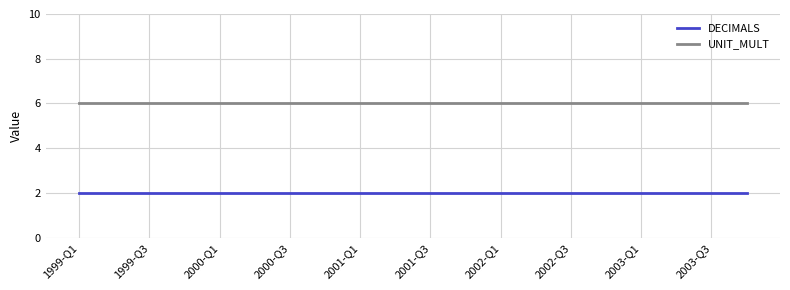

Which series has the largest total across all categories?

UNIT_MULT